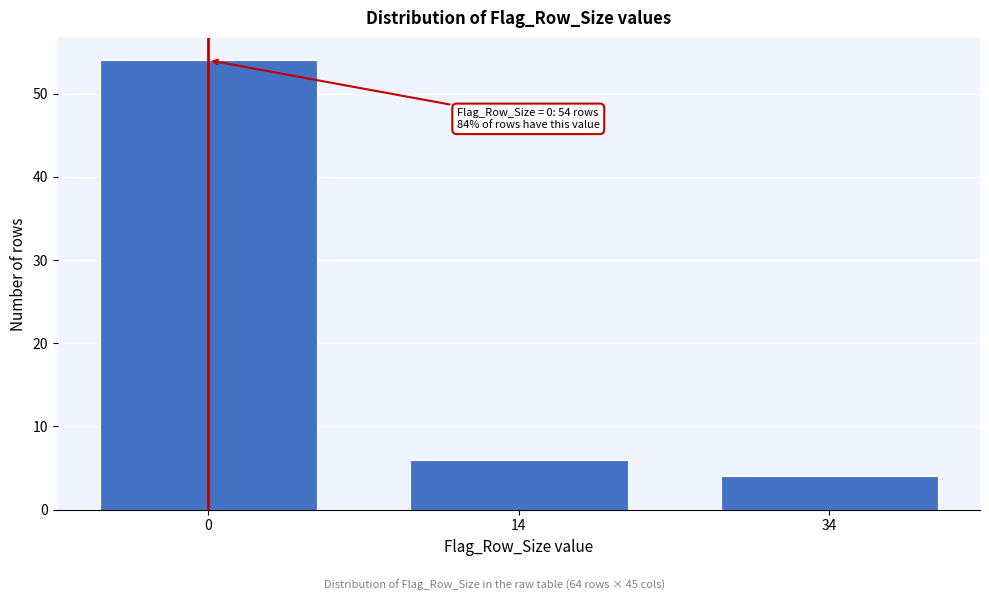

Reading left to right, transcribe all the data shown in this chart.

0=54	14=6	34=4